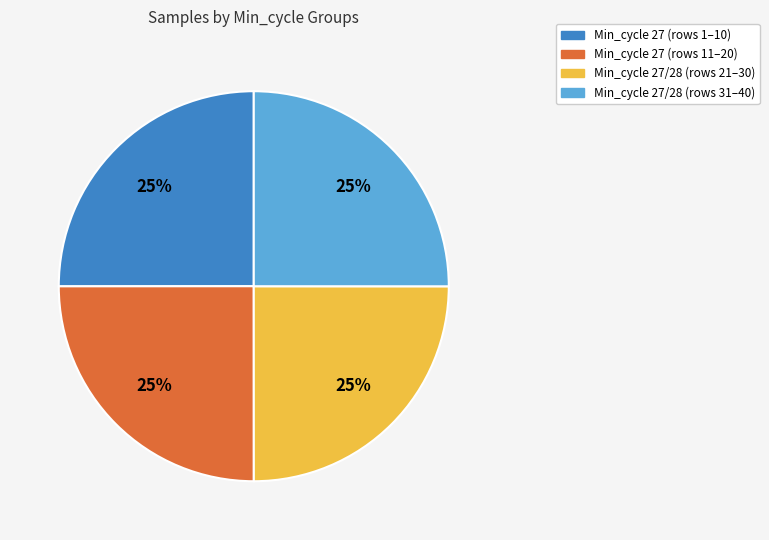

To the nearest percent, what is the average slice percentage?

25%